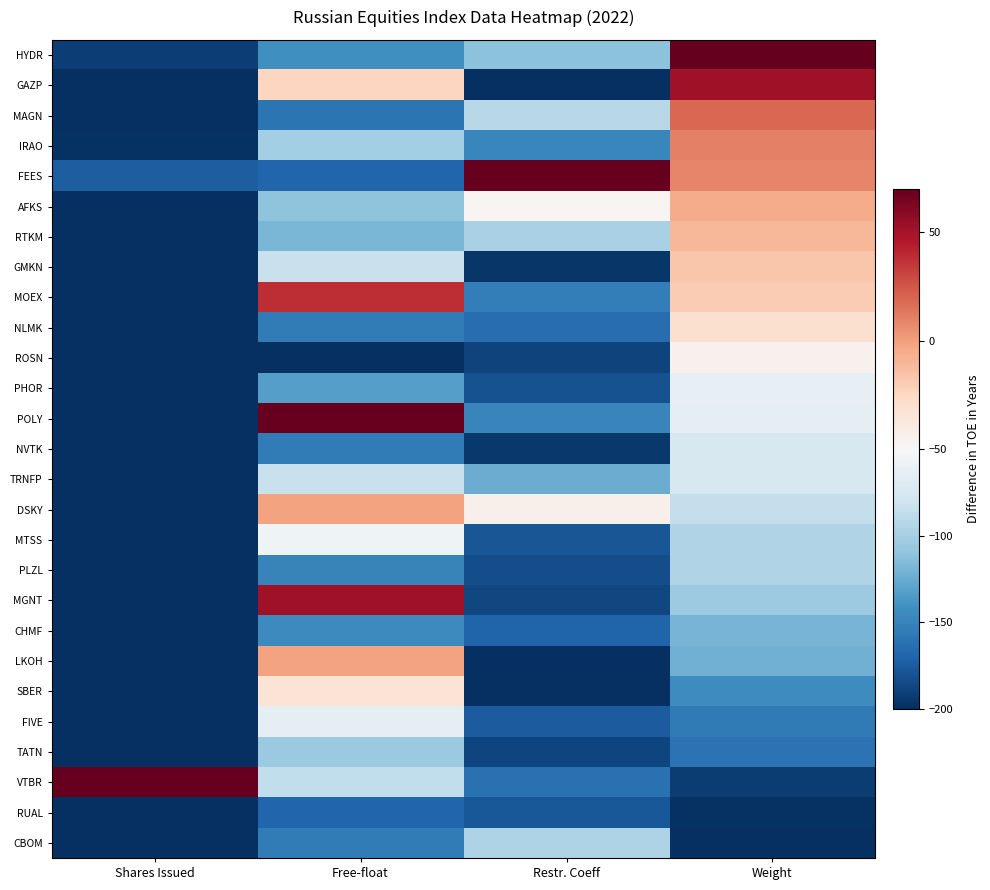

What is the minimum value shown in the chart?

-200.0